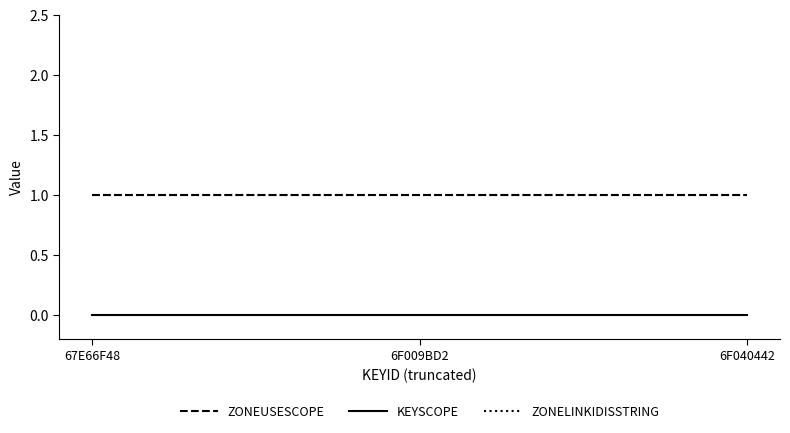

Reading left to right, list all the values displayed in this chart.

ZONEUSESCOPE: 1	1	1
KEYSCOPE: 0	0	0
ZONELINKIDISSTRING: 1	1	1